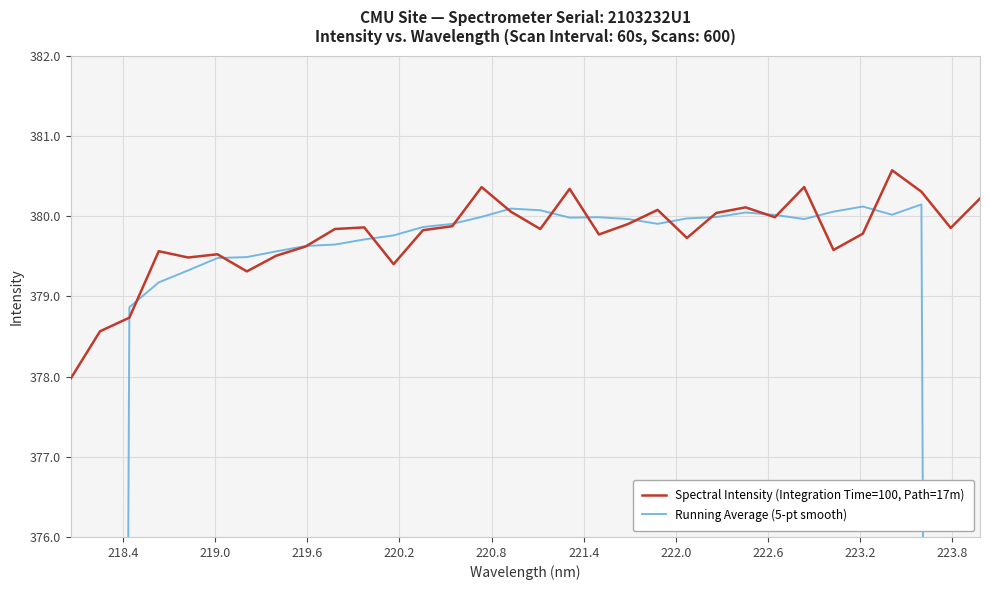

List the series in order of their peak value, lowest first.

Running Average (5-pt smooth), Spectral Intensity (Integration Time=100, Path=17m)